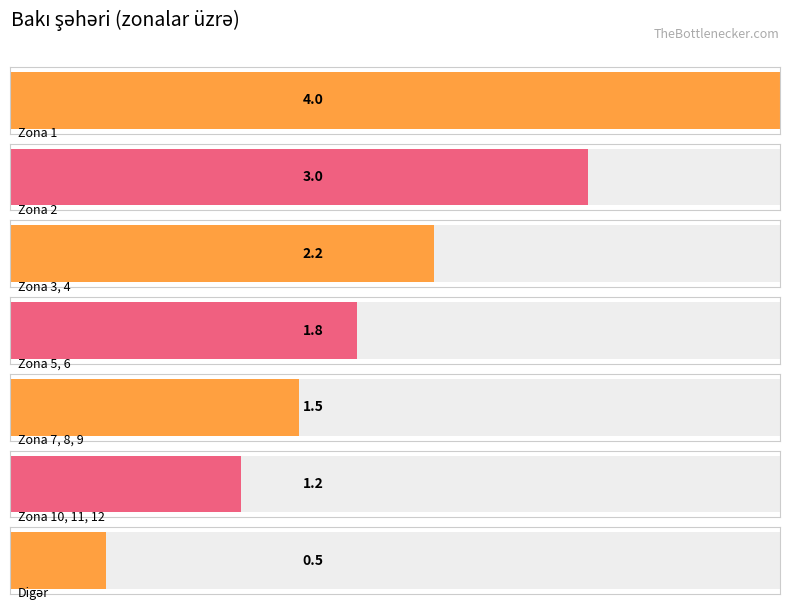

Reading left to right, extract all data points from this chart.

Zona 1=4.0	Zona 2=3.0	Zona 3, 4=2.2	Zona 5, 6=1.8	Zona 7, 8, 9=1.5	Zona 10, 11, 12=1.2	Digər=0.5